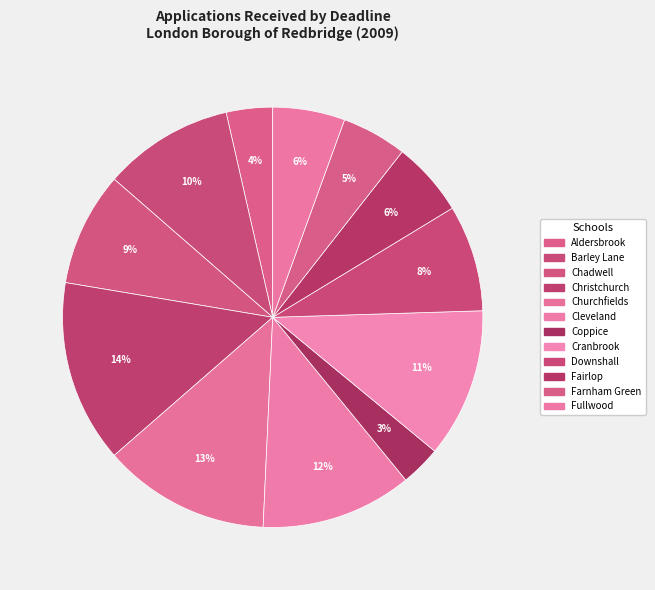

Count the number of slices in the pie.

12